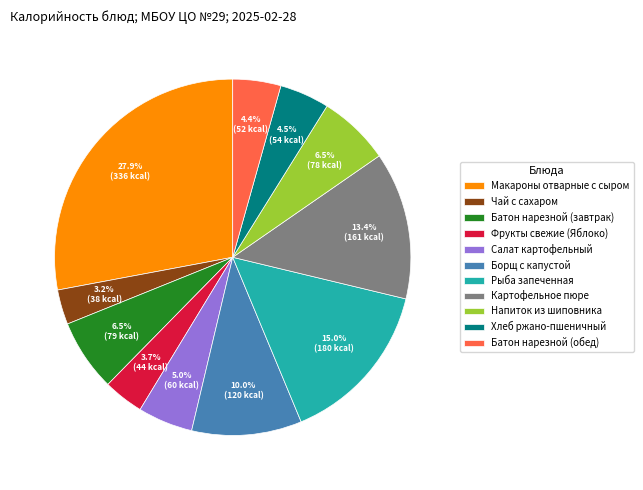

Count the number of slices in the pie.

11